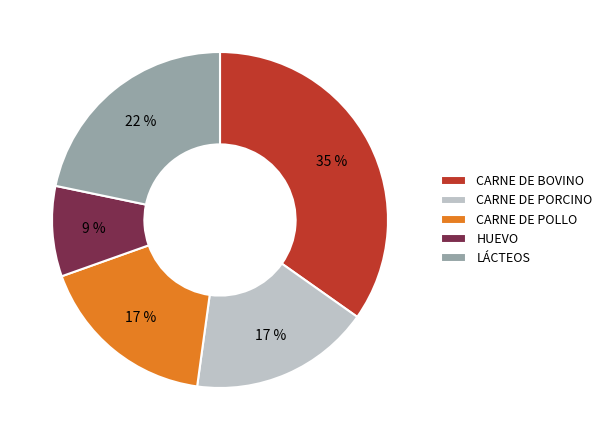

Is there a majority slice in this chart?

No